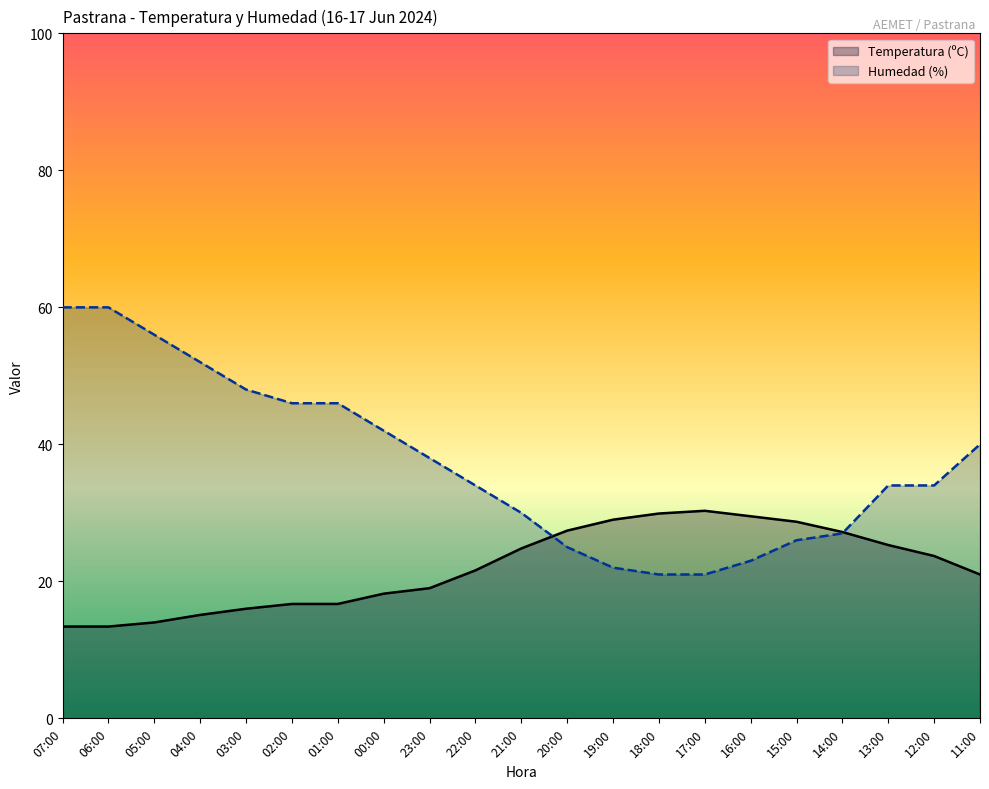

True or false: Humedad (%) has more than 1 interior local peaks.

False